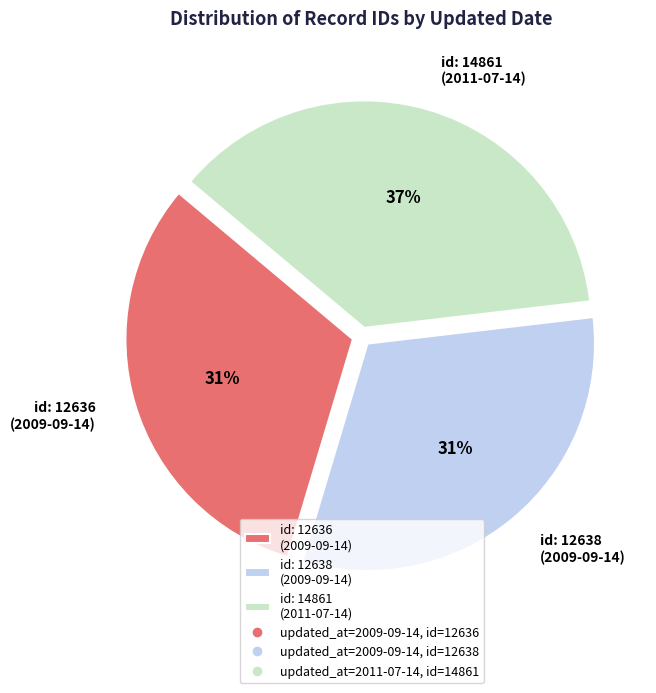

What percentage is the id: 12636 (2009-09-14) slice, to the nearest percent?

31%